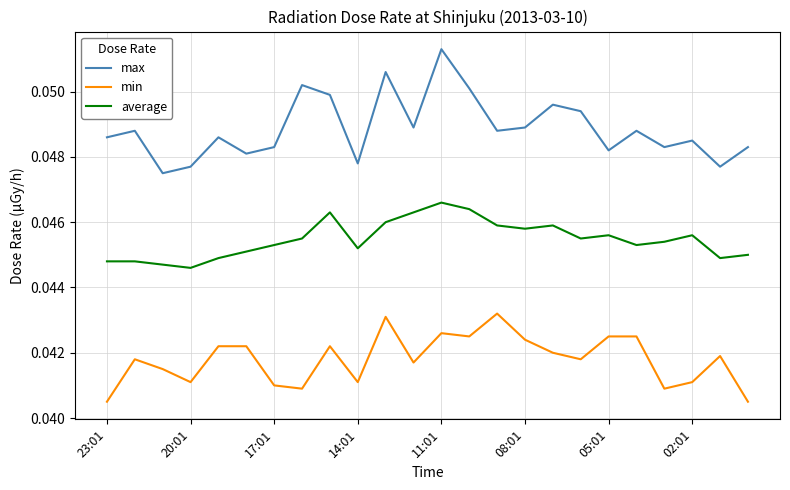

True or false: max and average cross at least once.

False